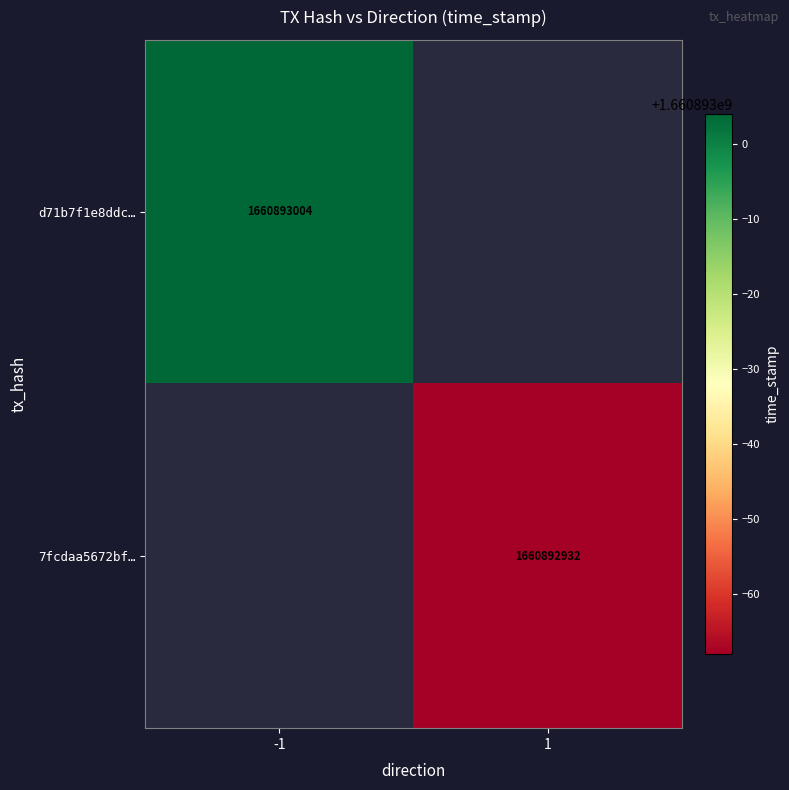

Which series changed the most between 0 and 1?

d71b7f1e8ddc75b46c9650daead0ba29697efda